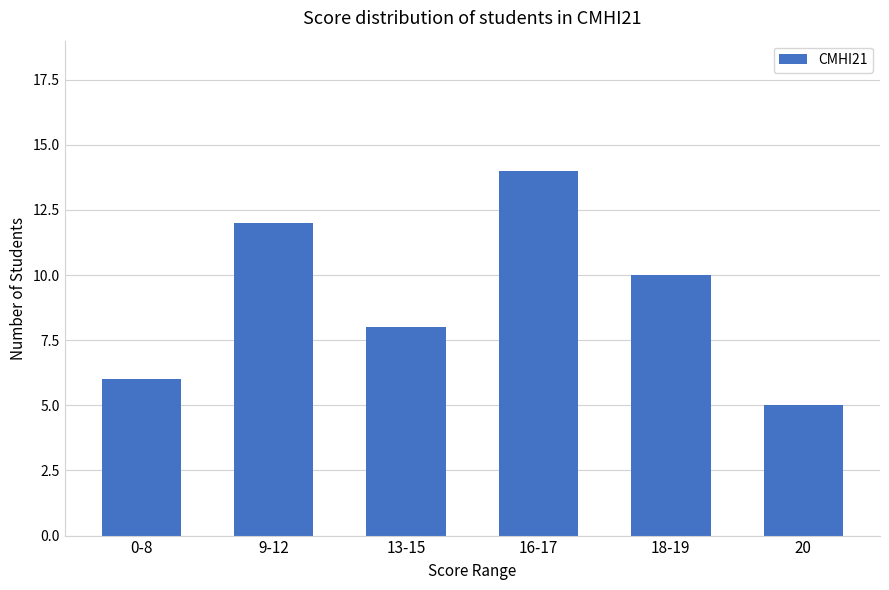

What is the label of the 3rd bar from the left?

13-15